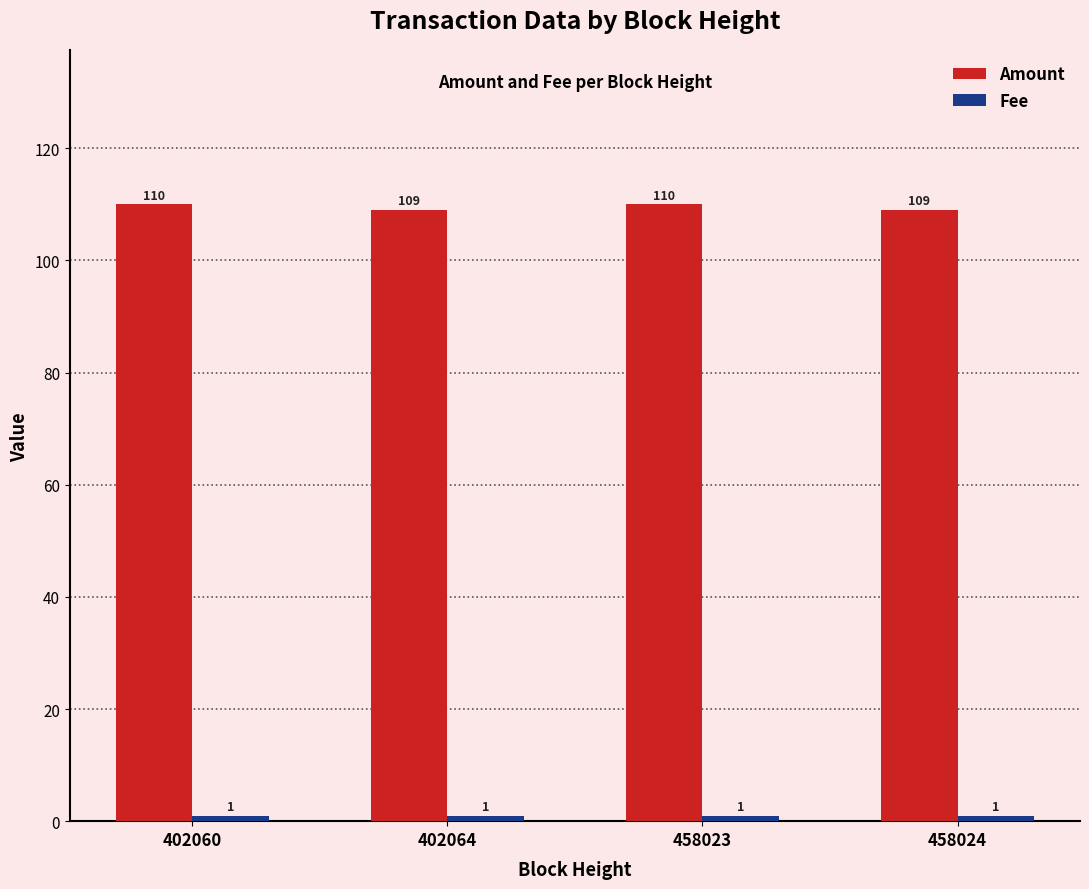

What is the sum of the Amount values at 402064 and 402060?

219